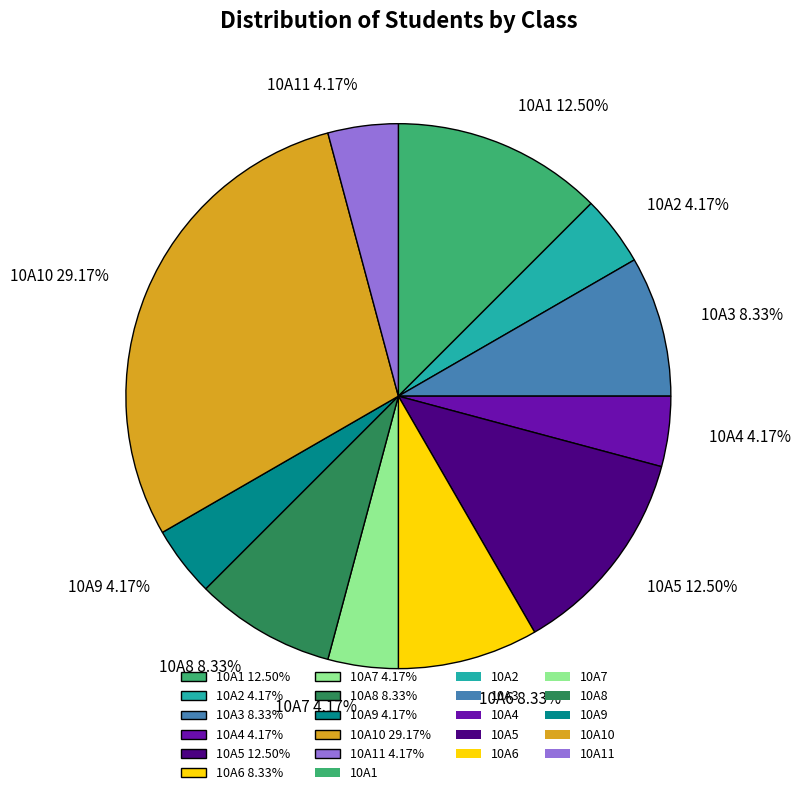

What is the largest slice in the pie chart?

10A10 29.17%